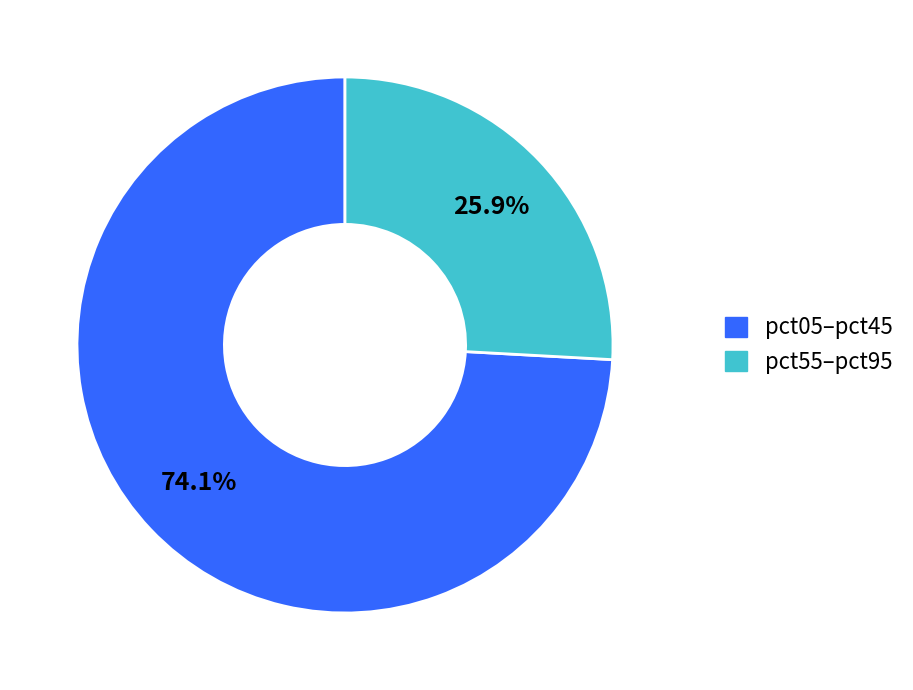

Does any single category account for the majority?

Yes